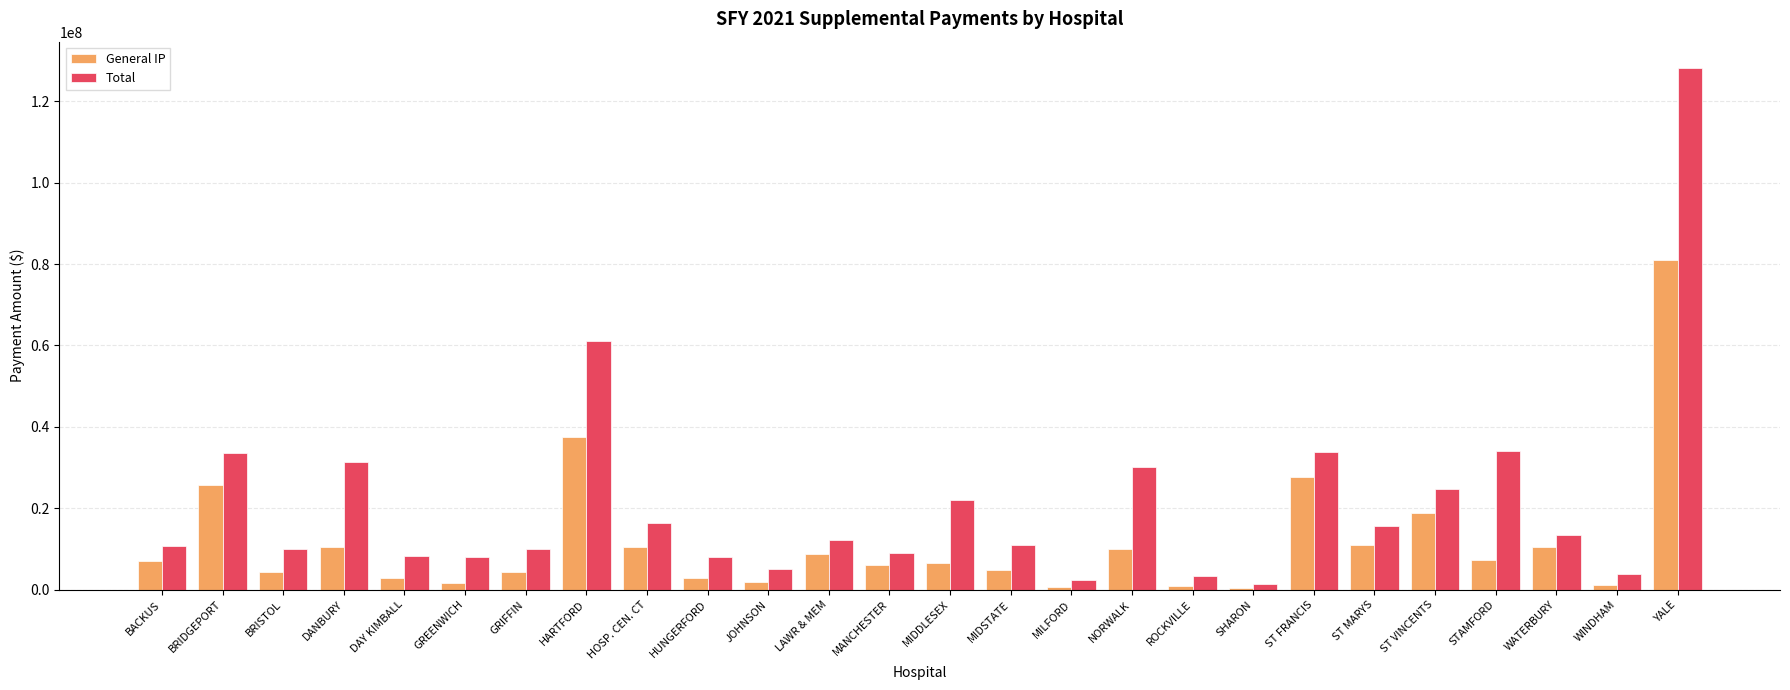

The Total series shows 31312590 at DANBURY. True or false?

True